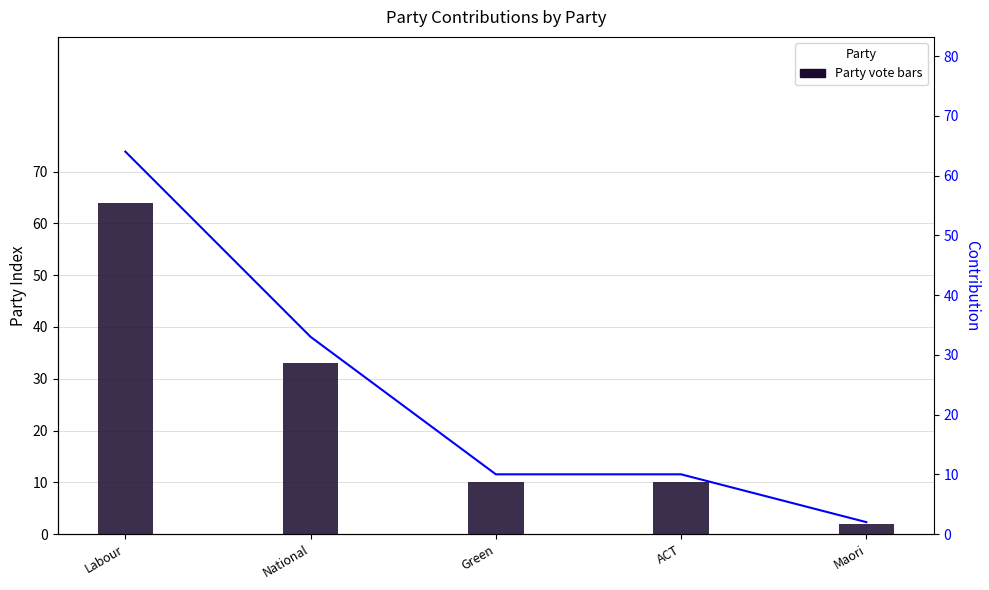

How many bars are there in total?

5